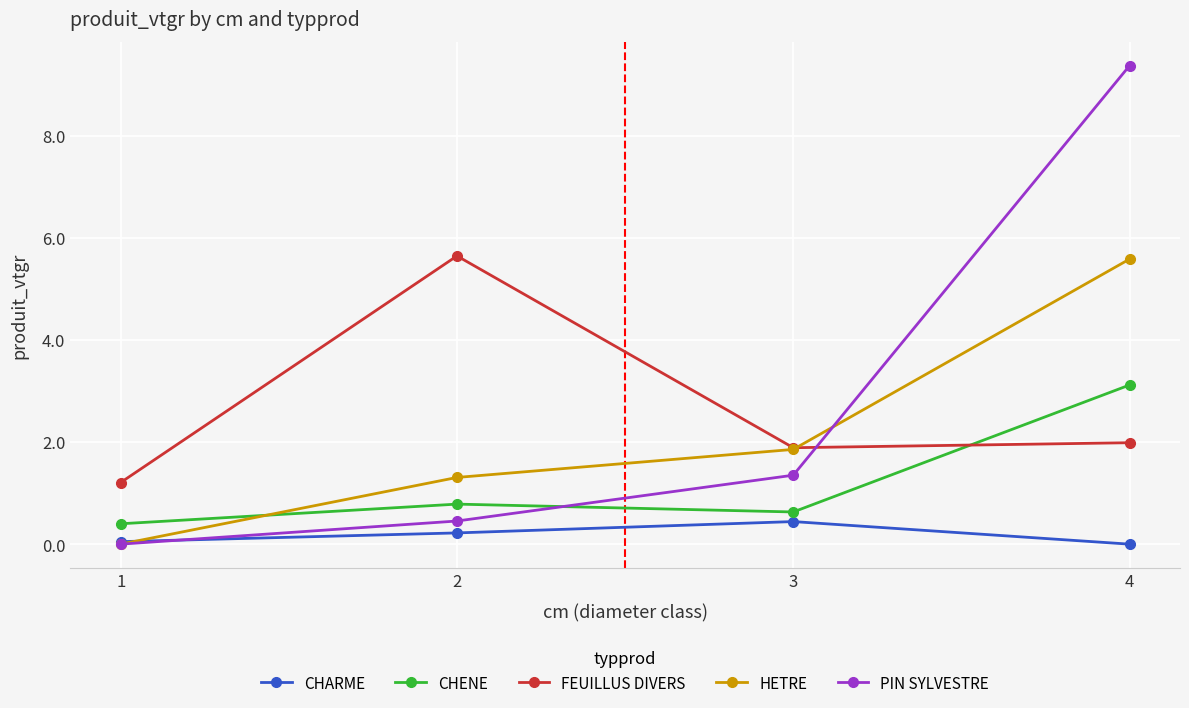

What is the total value across all series at 3?

6.2